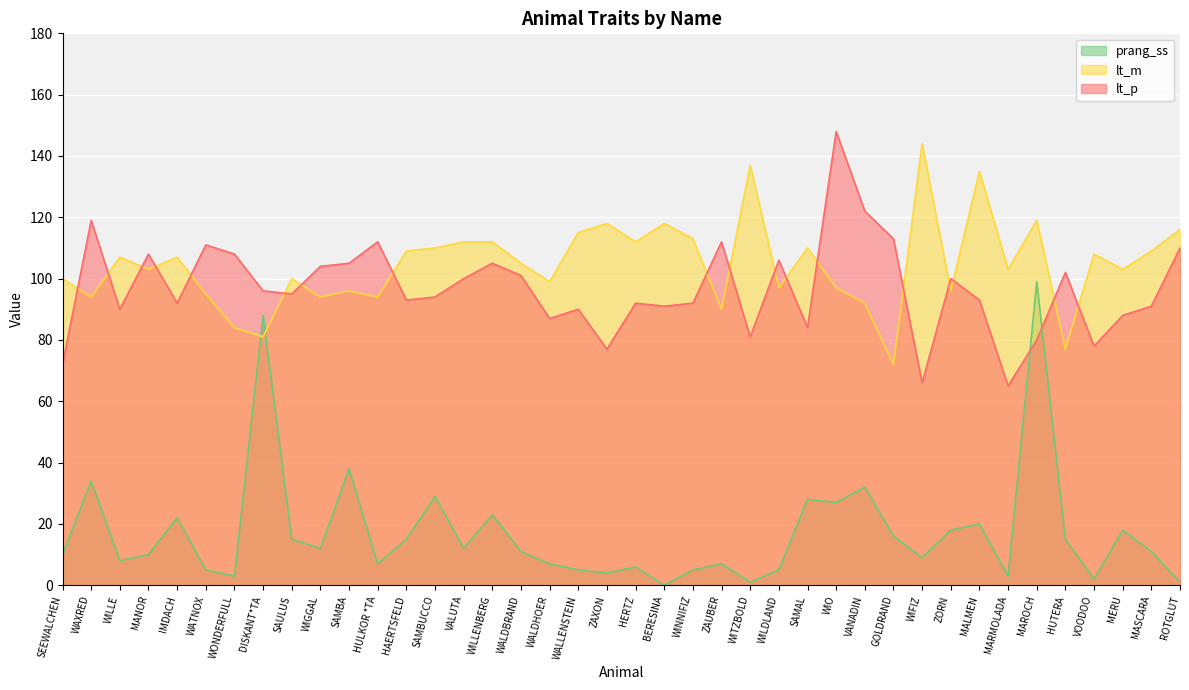

Count the number of categories in the chart.

40